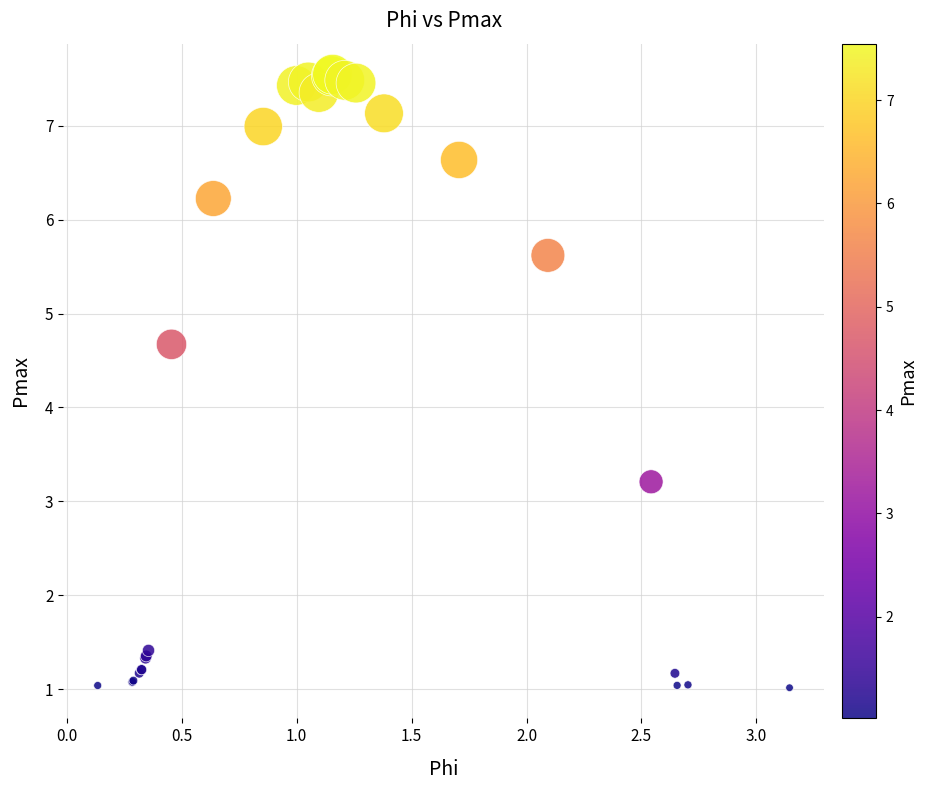

What Y value in the scatter plot is closest to 4?

4.7